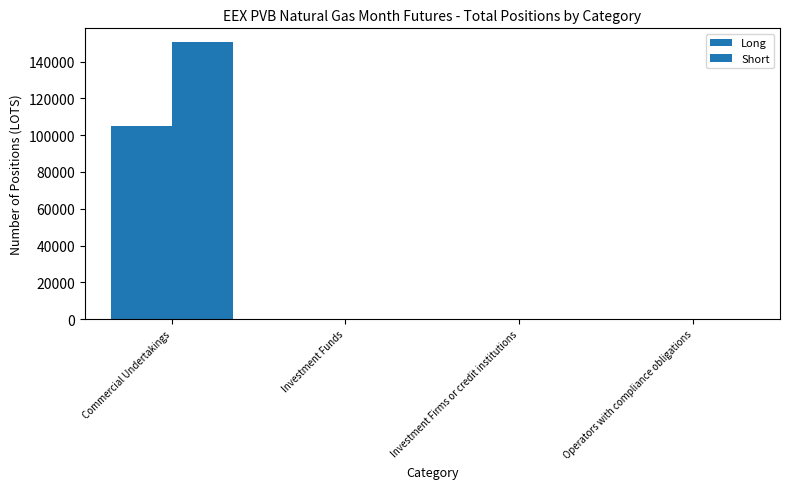

Between Commercial Undertakings and Investment Firms or credit institutions, which series saw the biggest shift?

Short